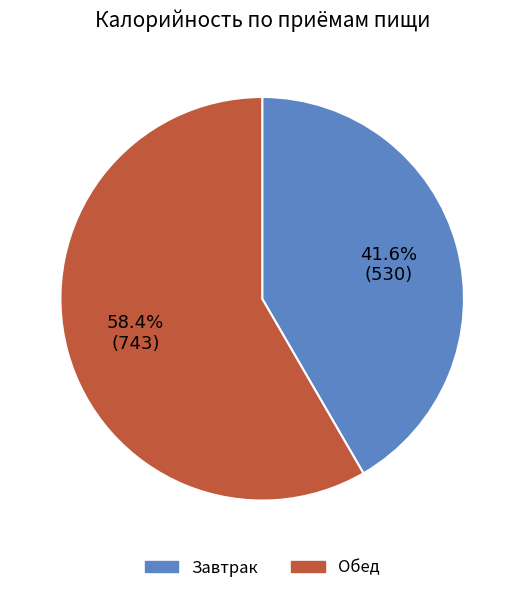

What percentage is the Завтрак slice, to the nearest percent?

42%